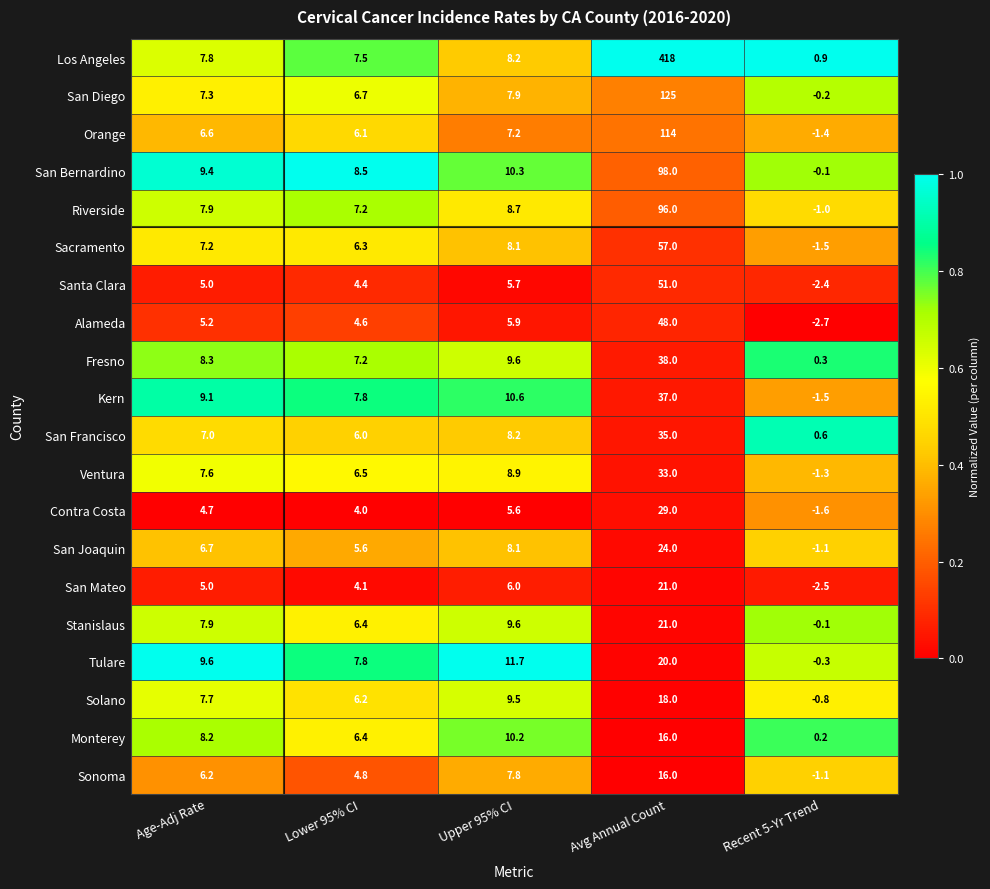

At which category does the chart reach its minimum across all series?

Recent 5-Yr Trend